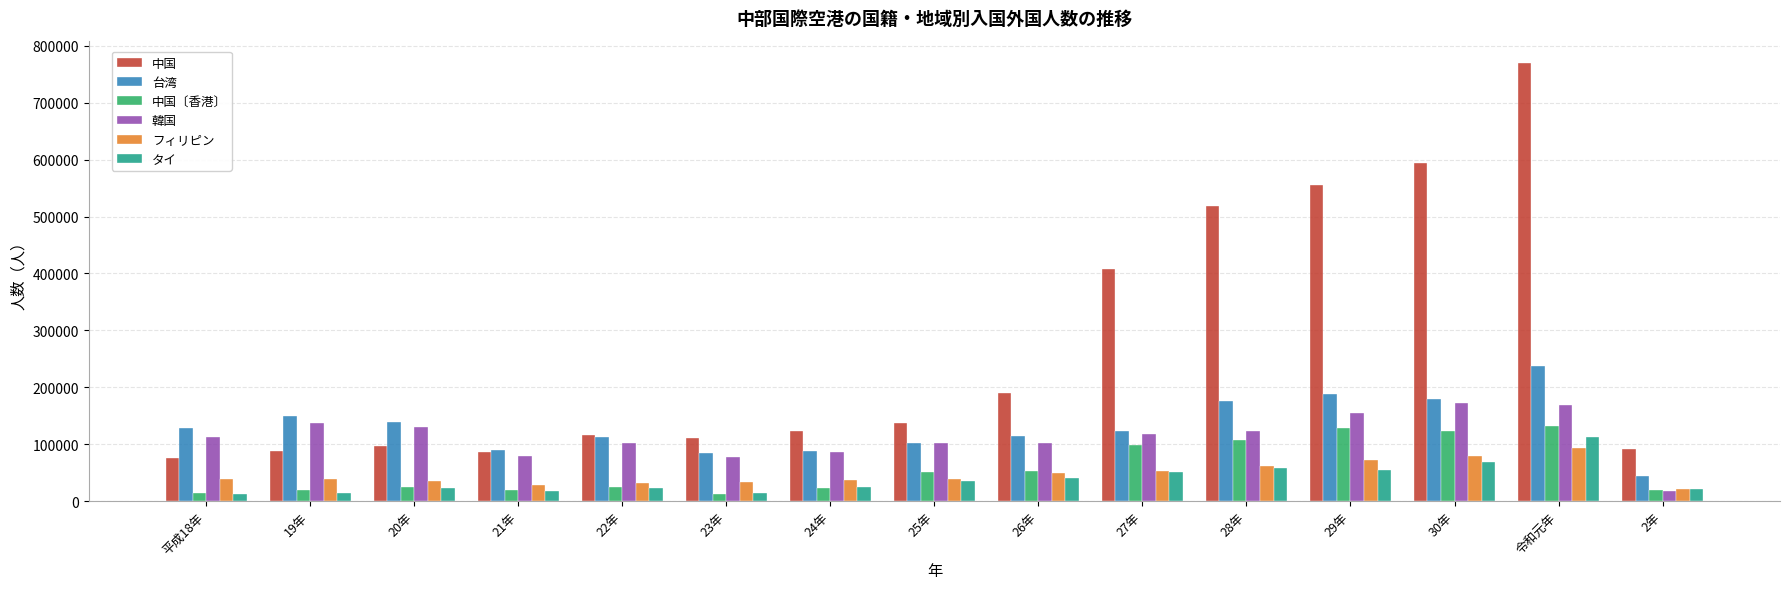

The value of 韓国 at 令和元年 is 295901. True or false?

False